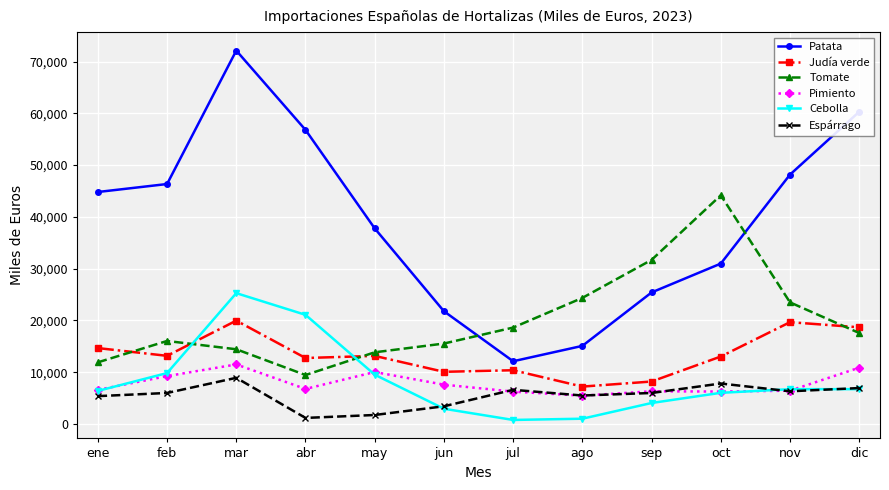

What is the label of the 8th point from the left?

ago